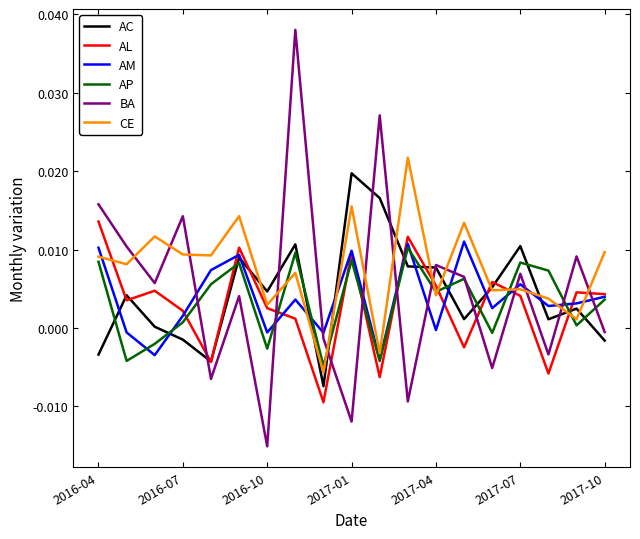

Which series has the largest range (max minus min)?

BA